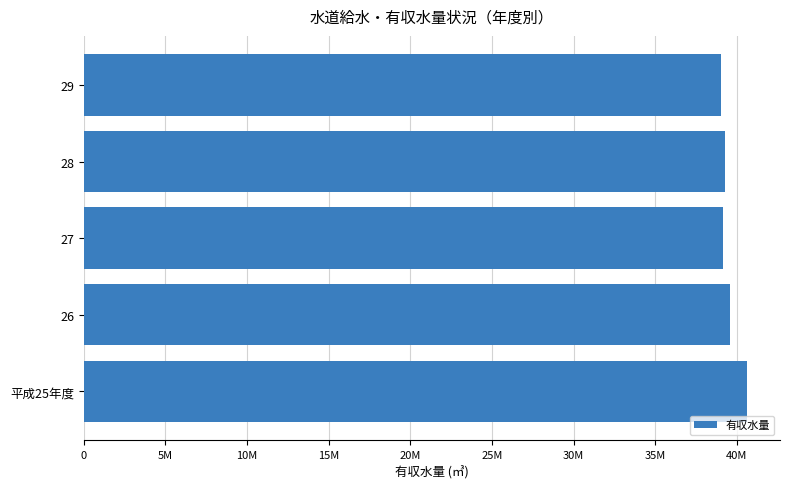

Does the chart contain any negative values?

No